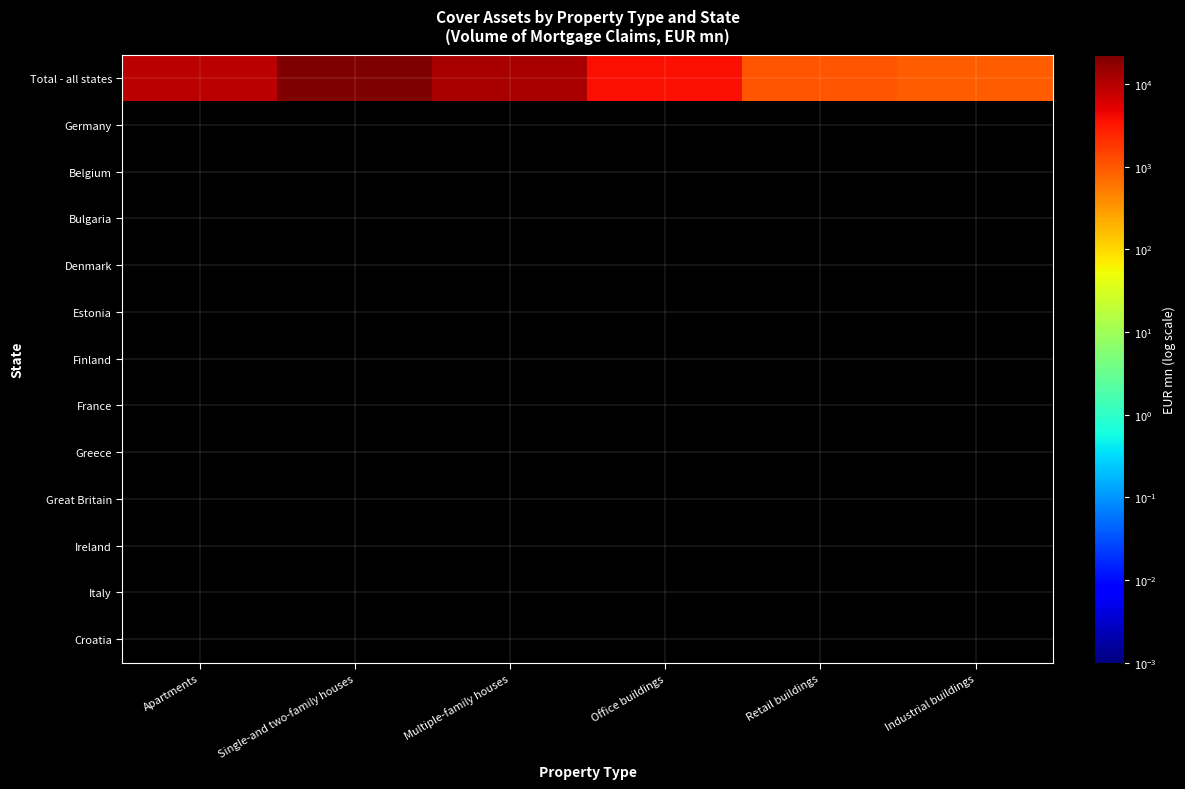

At which category does the chart reach its peak across all series?

Single-and two-family houses